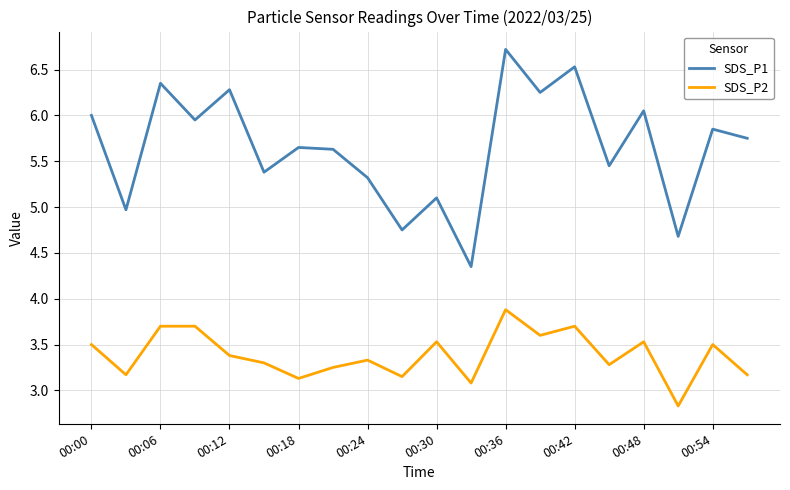

Which series has the largest total across all categories?

SDS_P1